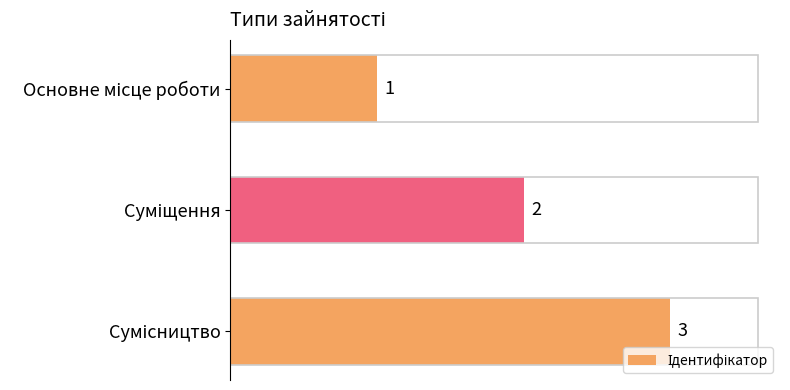

Count the values in the range 1 to 3.

3